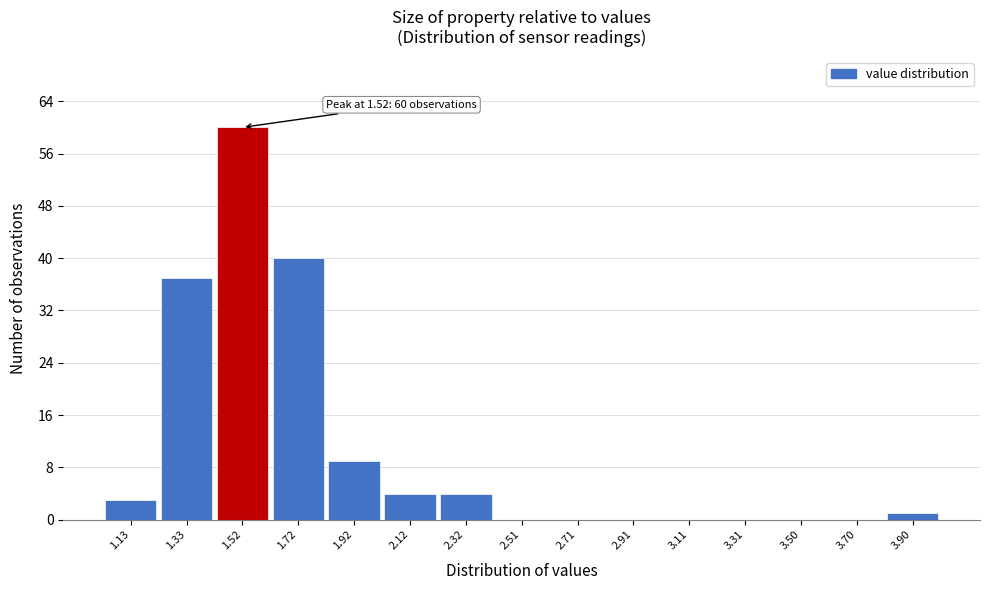

Which range on the x-axis has the tallest bar?

1.426 to 1.624